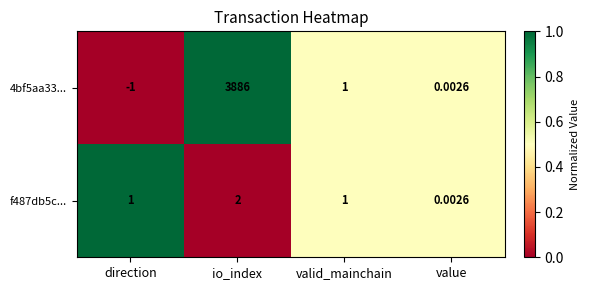

List the labels in order of 4bf5aa33... value, smallest first.

direction, value, valid_mainchain, io_index